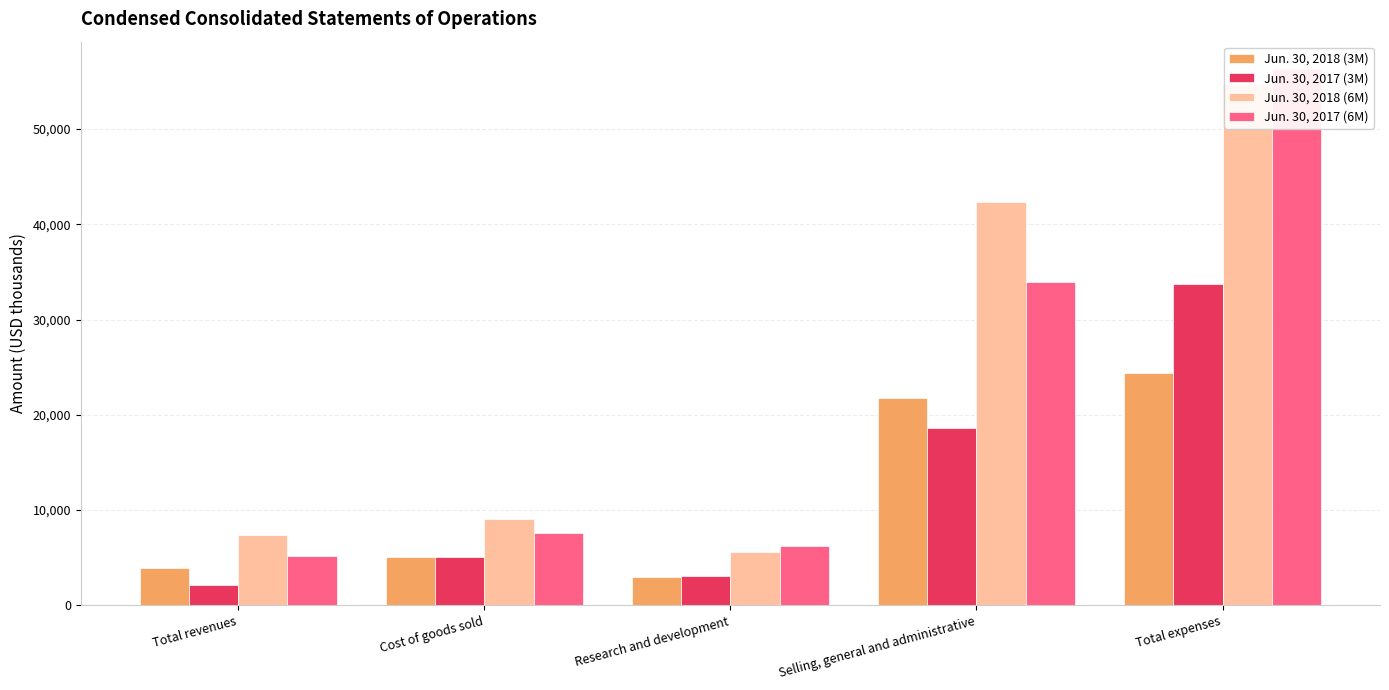

Which category has the lowest value in the Jun. 30, 2017 (3M) series?

Total revenues